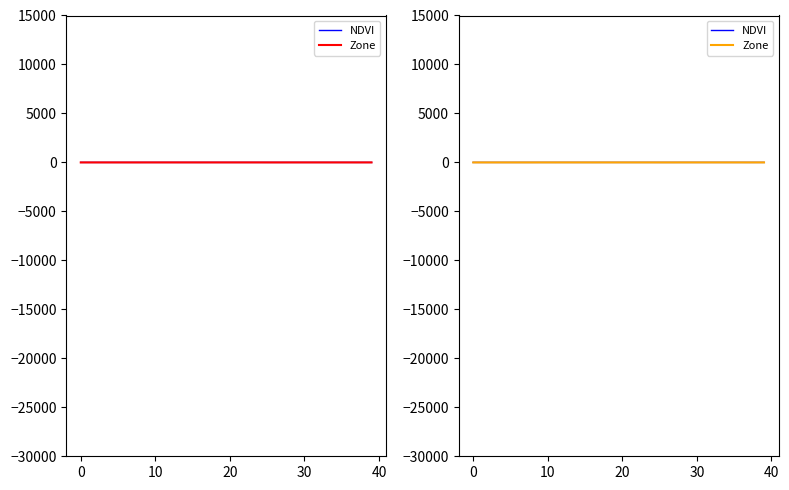

What is the sum of the NDVI values at 14 and 7?

0.8